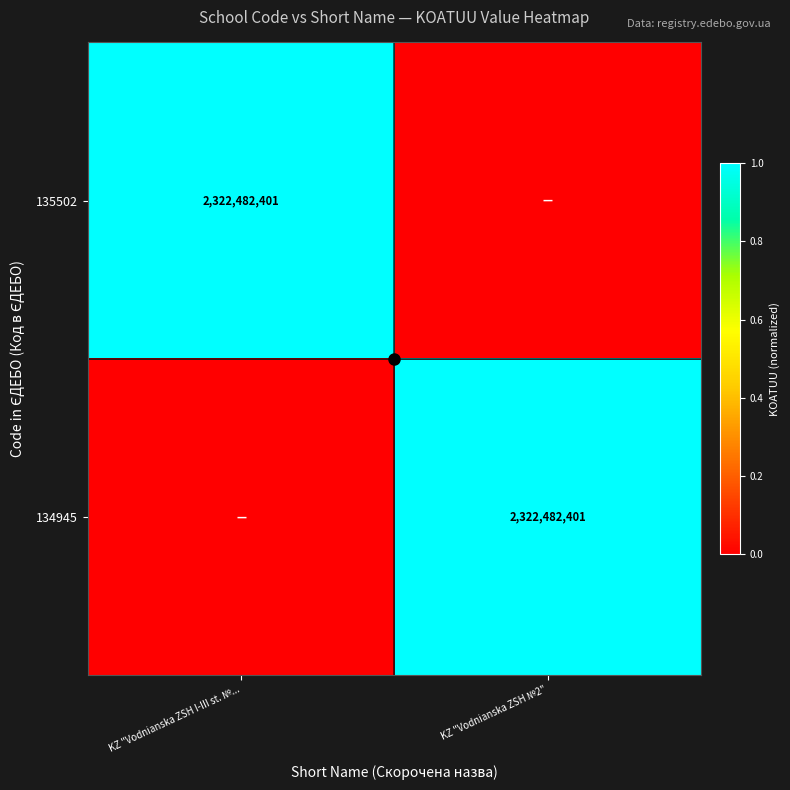

At which label is 134945 closest to 0?

KZ "Vodnianska ZSH I-III st. №...